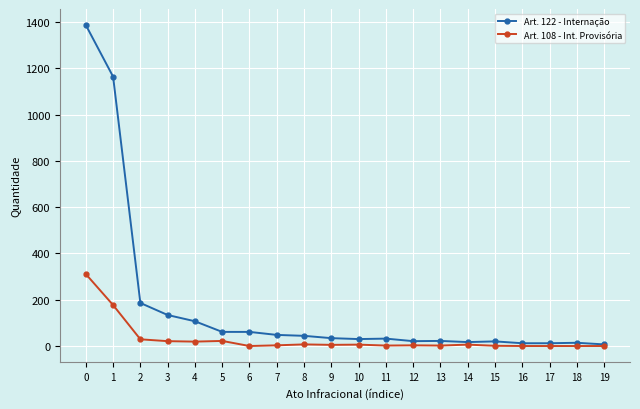

Count the number of data series in this chart.

2